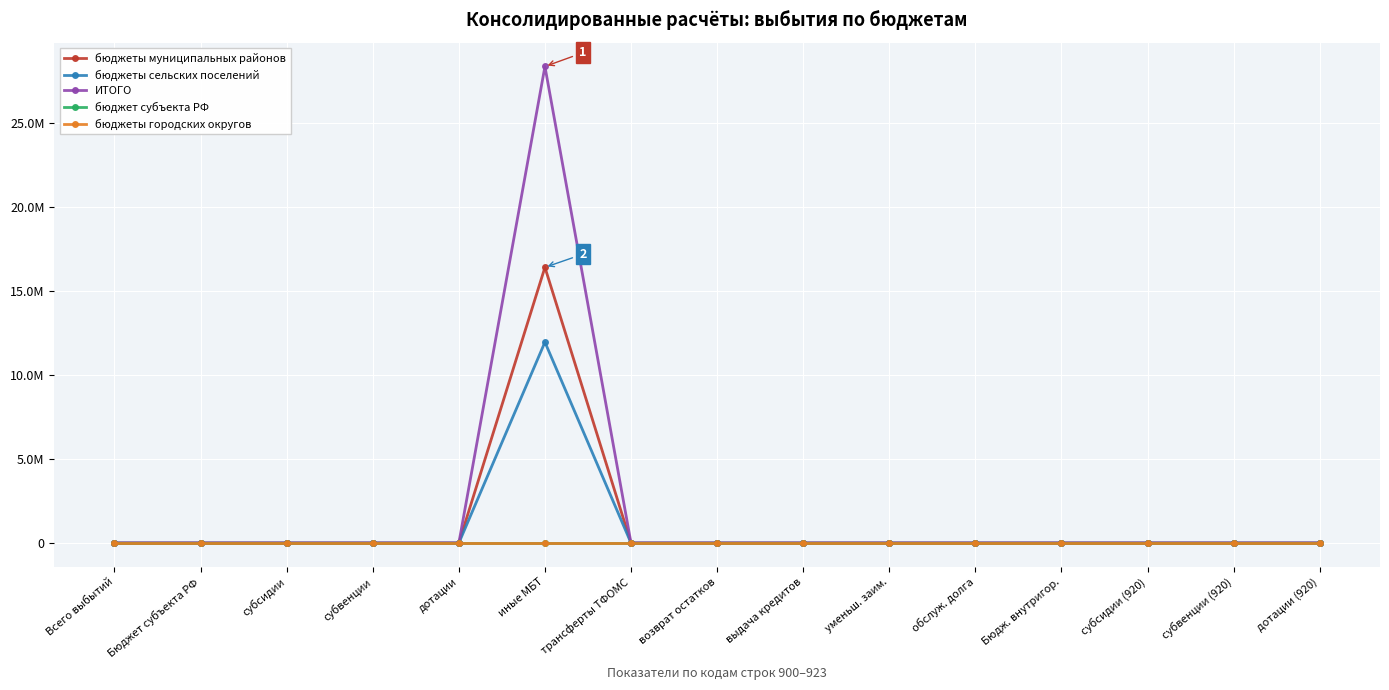

At how many categories does at least one series exceed 7526092?

1